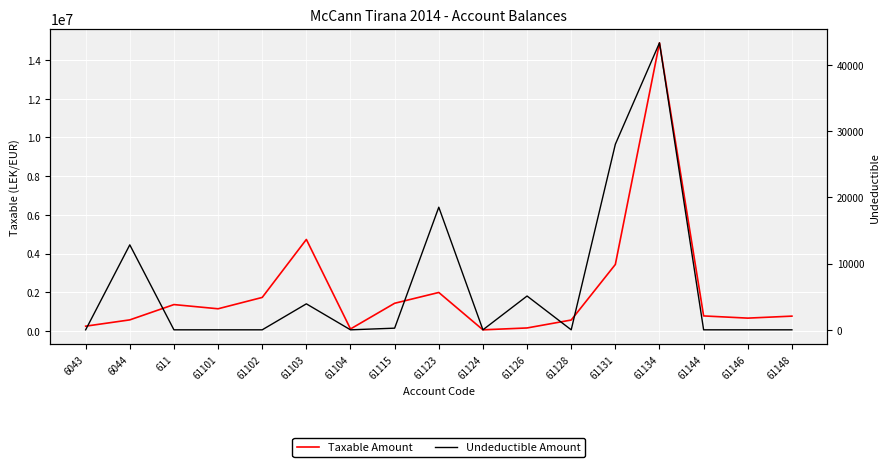

True or false: Taxable Amount has a value of 105900.0 at 61104.

True